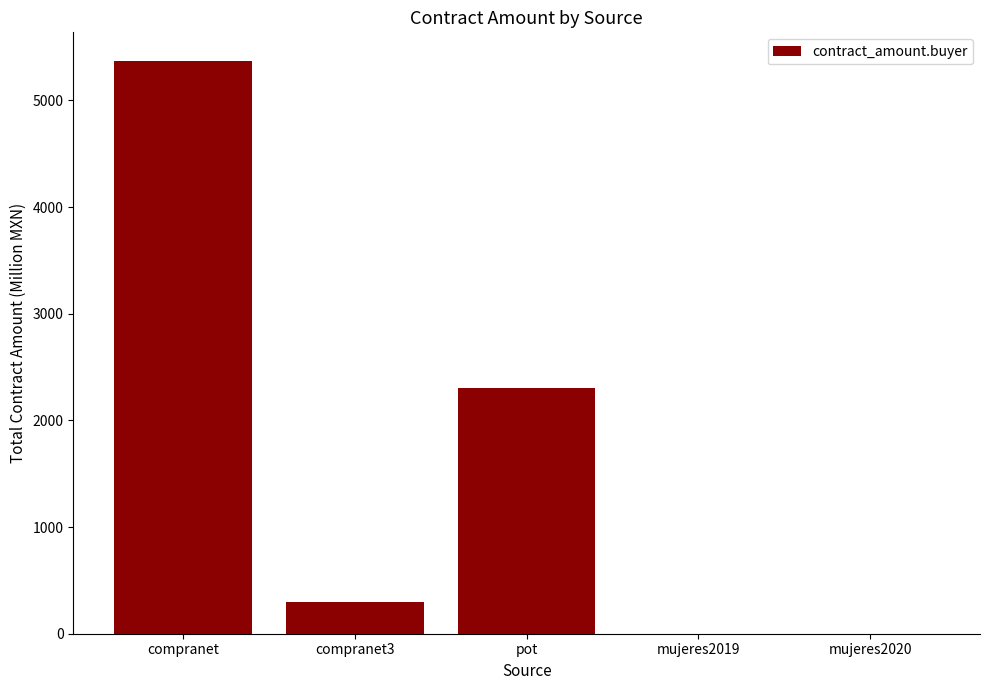

How many categories are shown in the chart?

5